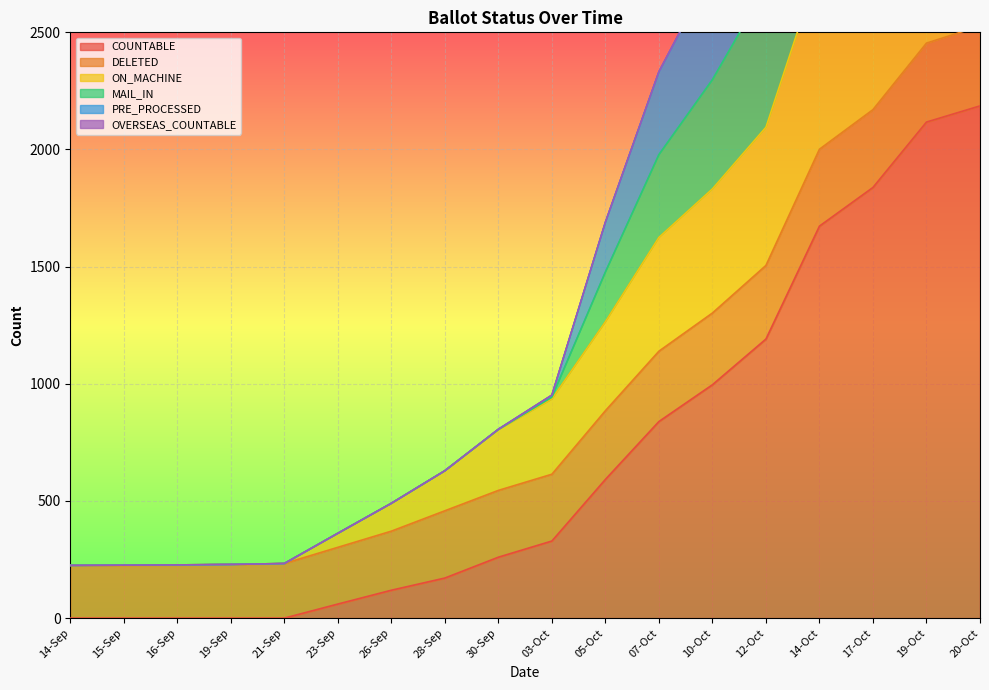

True or false: COUNTABLE has more than 1 points higher than both neighbors.

False